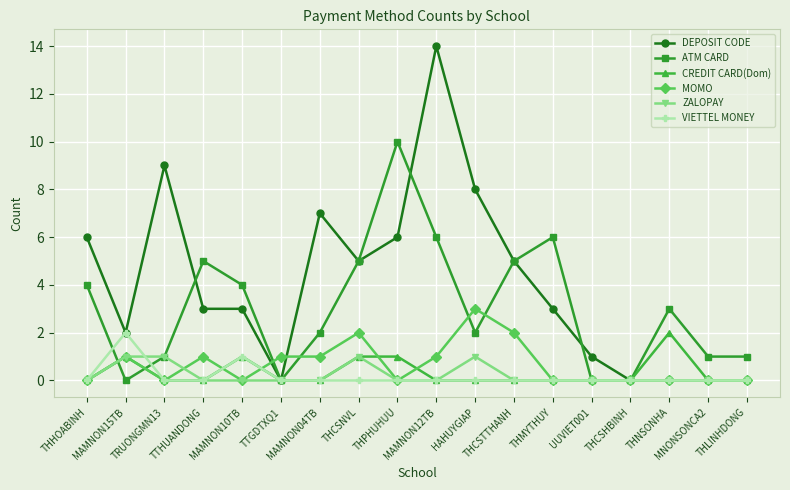

Which category has the highest value in the ATM CARD series?

THPHUHUU